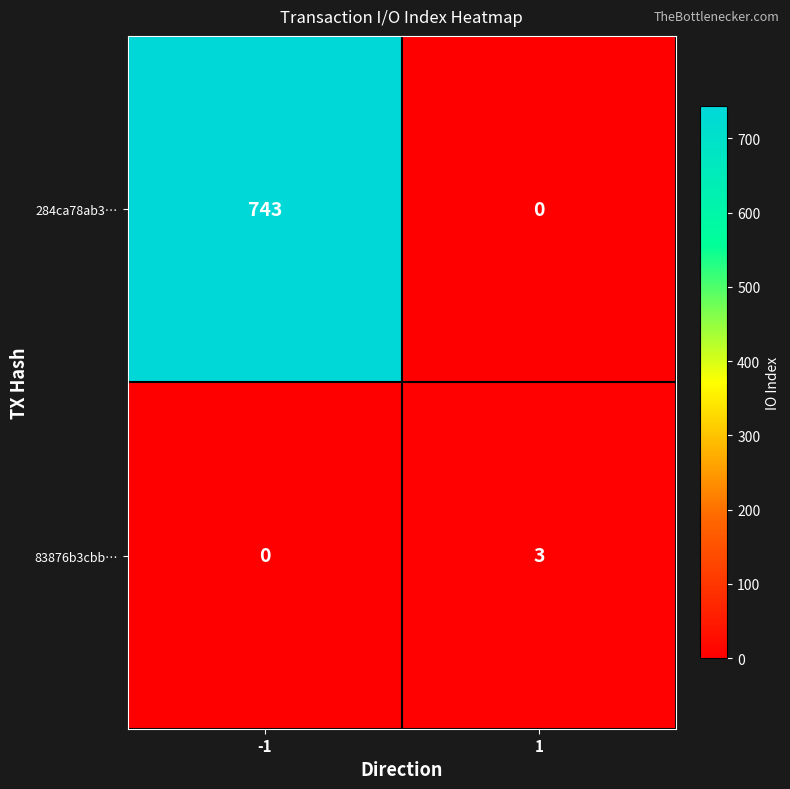

What is the difference between the highest and lowest values at -1?

743